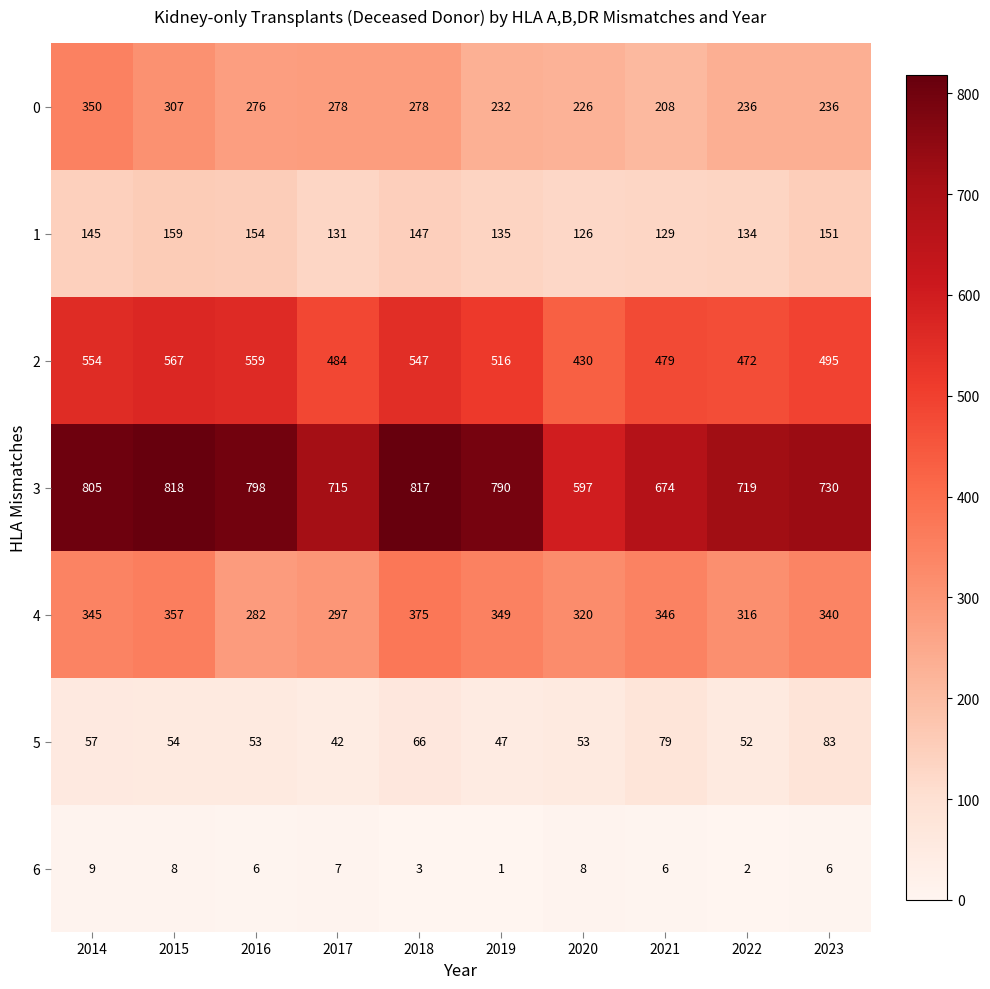

Count the number of categories in the chart.

10